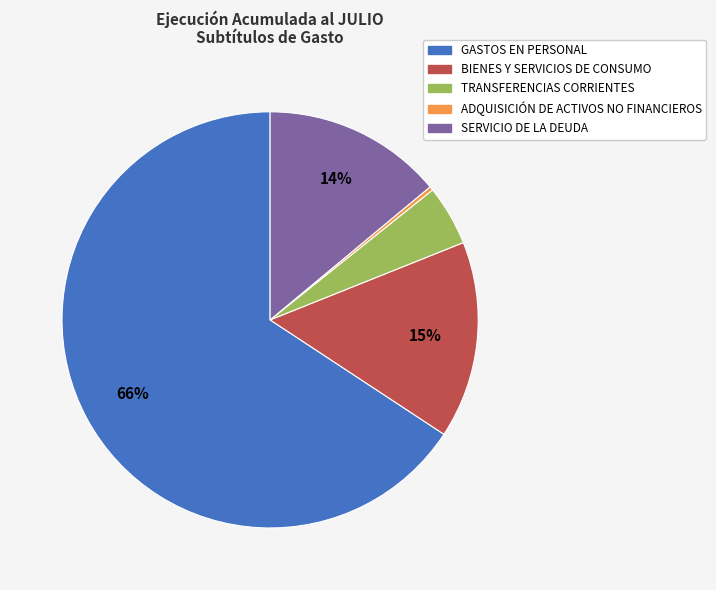

What percentage is the BIENES Y SERVICIOS DE CONSUMO slice, to the nearest percent?

15%